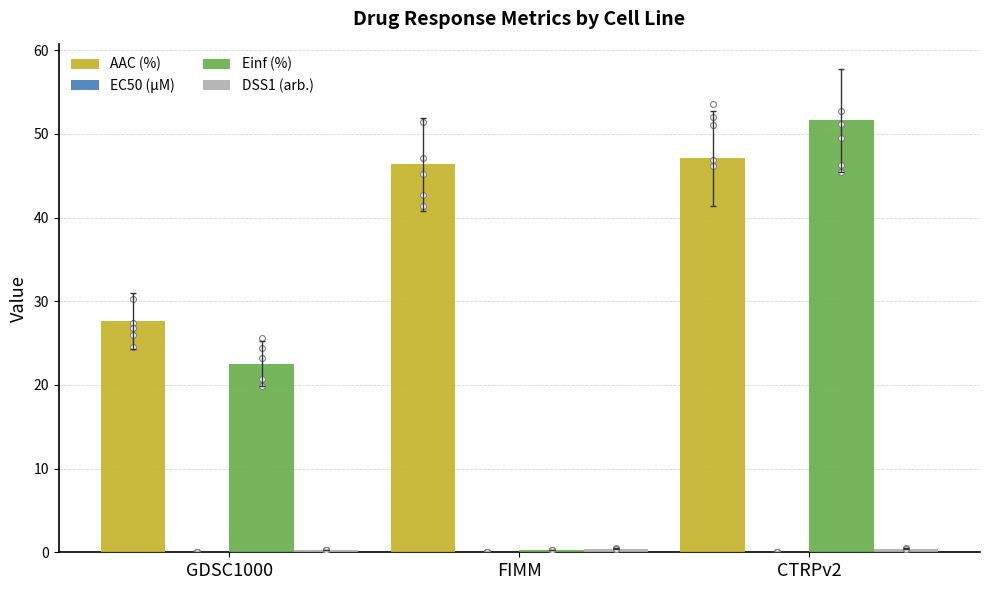

Which series has the largest total across all categories?

AAC (%)